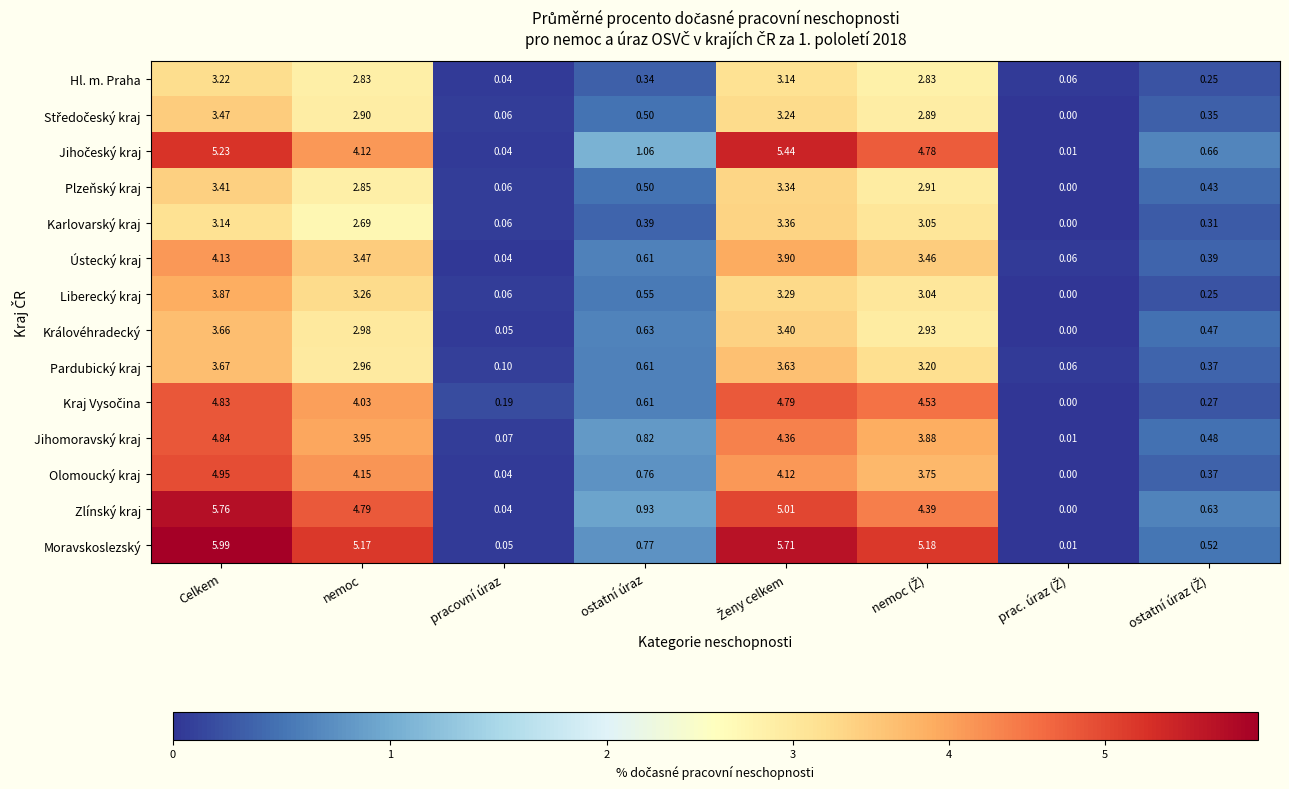

Which label corresponds to the largest value in the chart?

Celkem